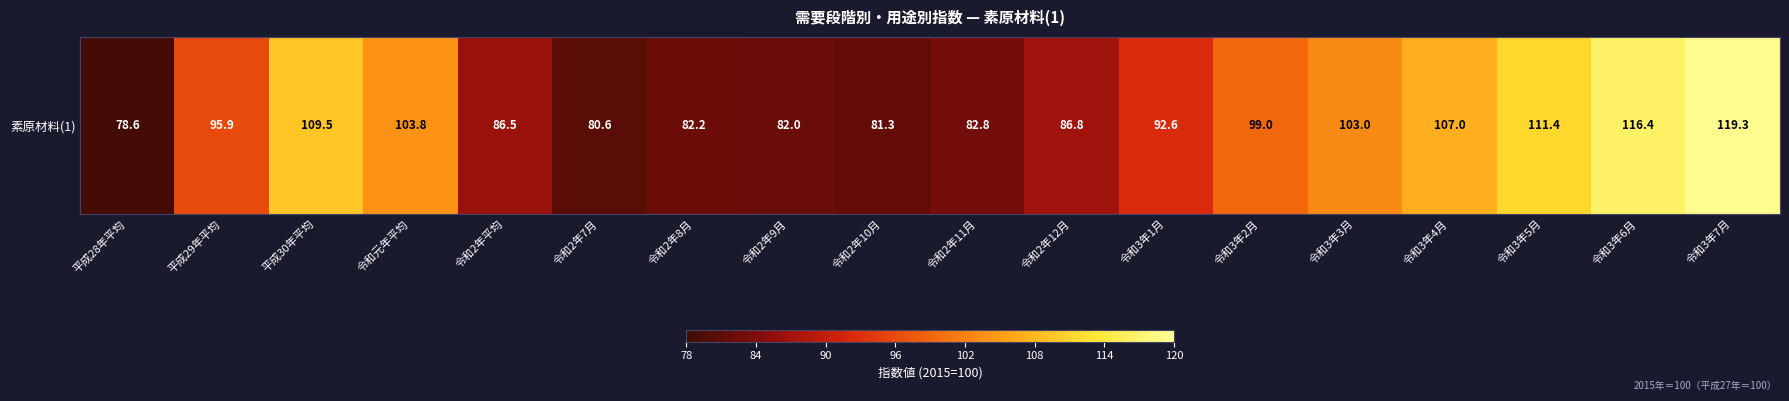

How many categories are shown in the chart?

18